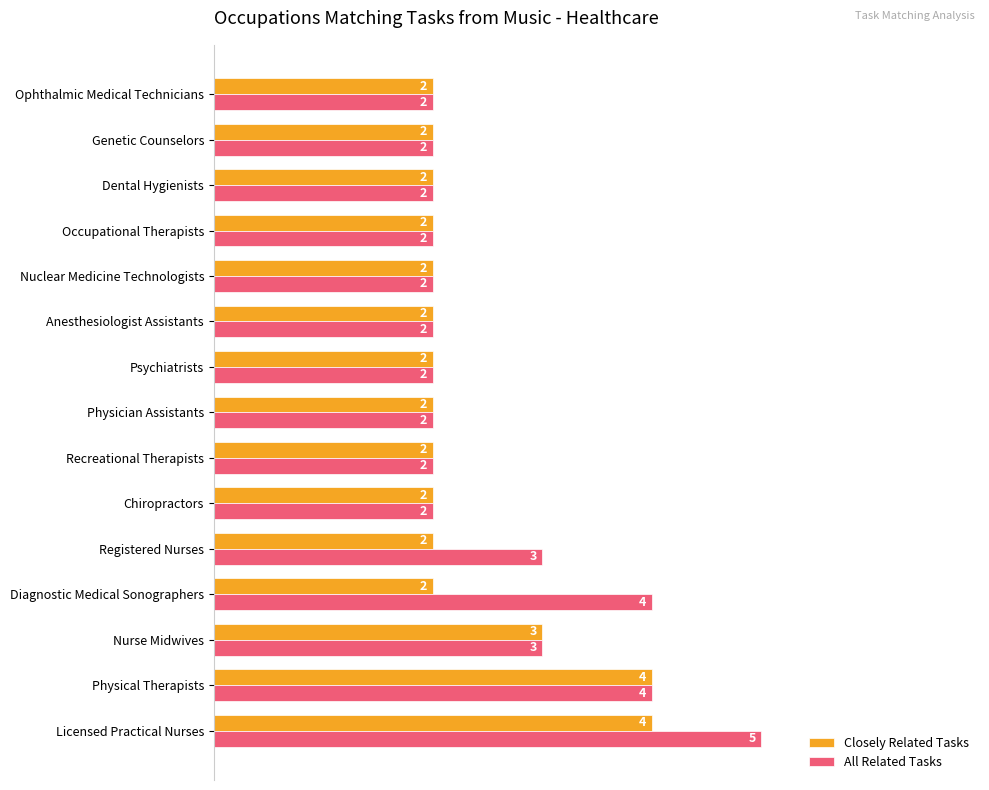

What is the difference between the second highest and minimum values in the All Related Tasks series?

2